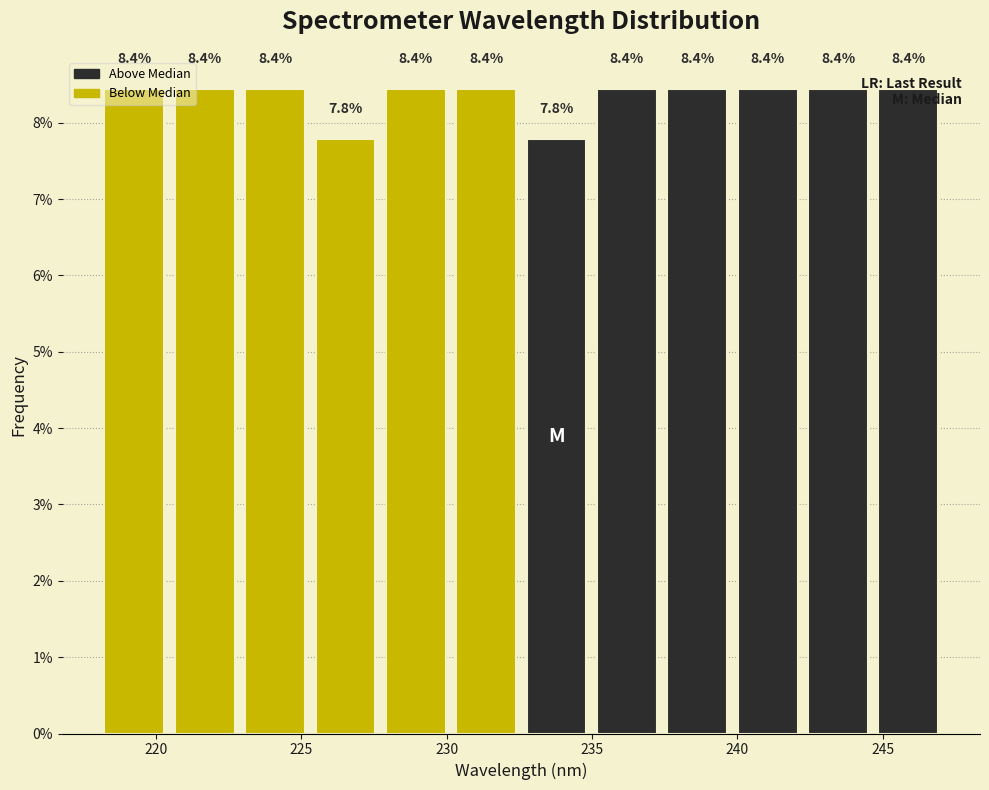

Reading left to right, transcribe this chart: for each bar, give the range it covers on the x-axis and its height. The bar edges are not printed on the chart, so give them approximately, as read against the axis.

218.0 to 220.5: 8.4
220.5 to 223.0: 8.4
223.0 to 225.5: 8.4
225.5 to 227.5: 7.8
227.5 to 230.0: 8.4
230.0 to 232.5: 8.4
232.5 to 235.0: 7.8
235.0 to 237.5: 8.4
237.5 to 240.0: 8.4
240.0 to 242.0: 8.4
242.0 to 244.5: 8.4
244.5 to 247.0: 8.4